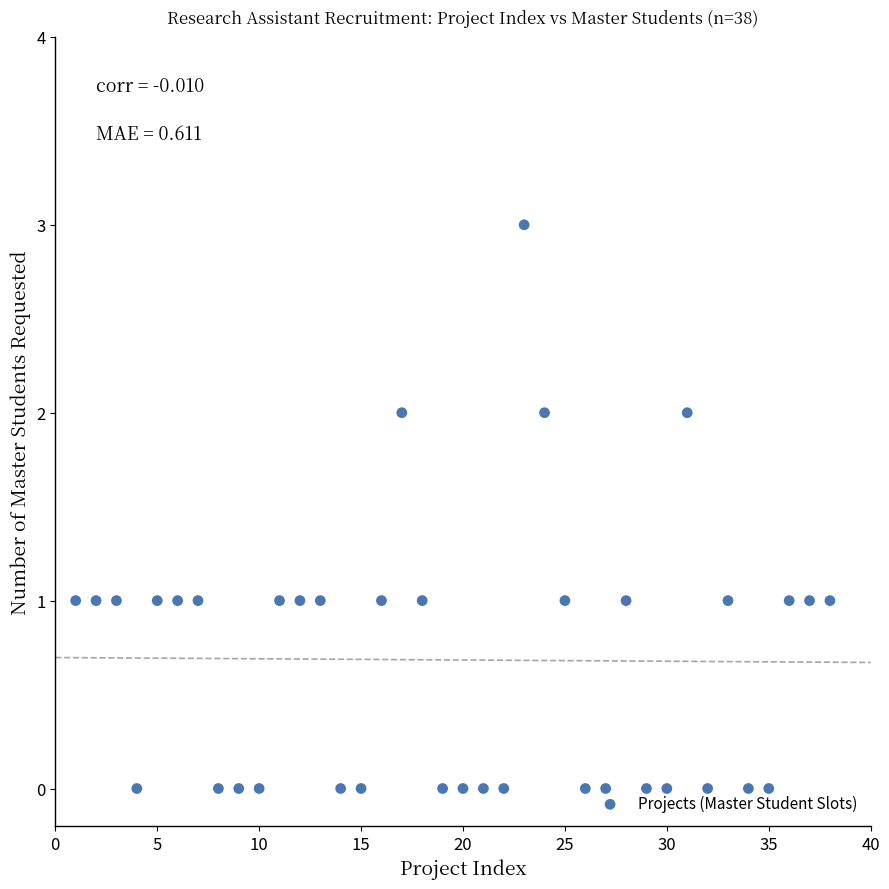

What is the range of X values (max minus min)?

37